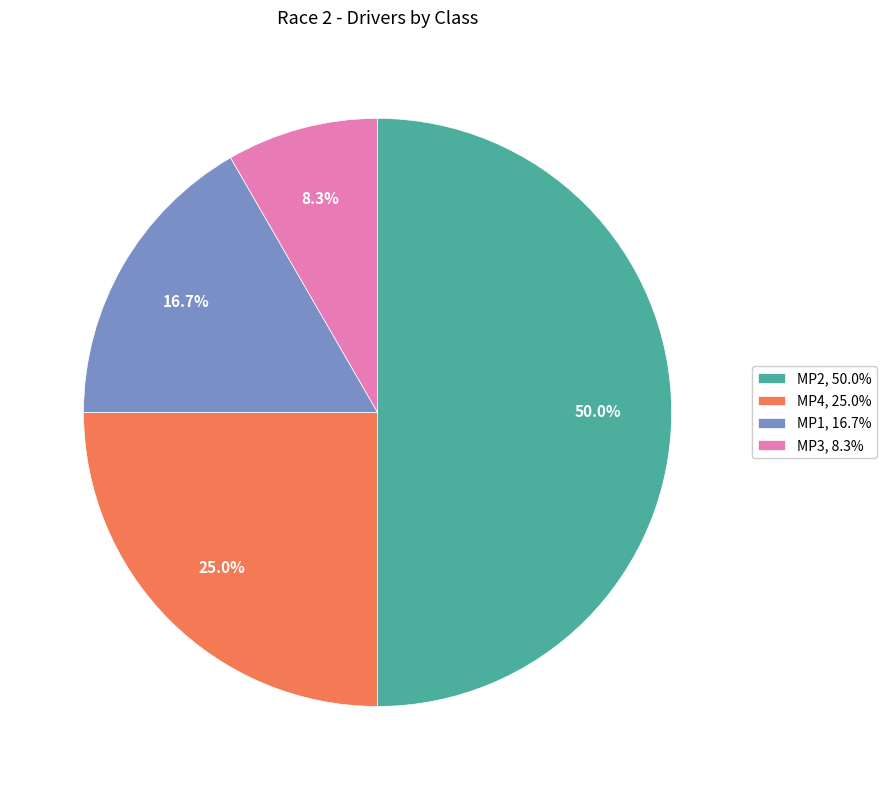

Combined, do MP3 and MP4 account for over 50%?

No